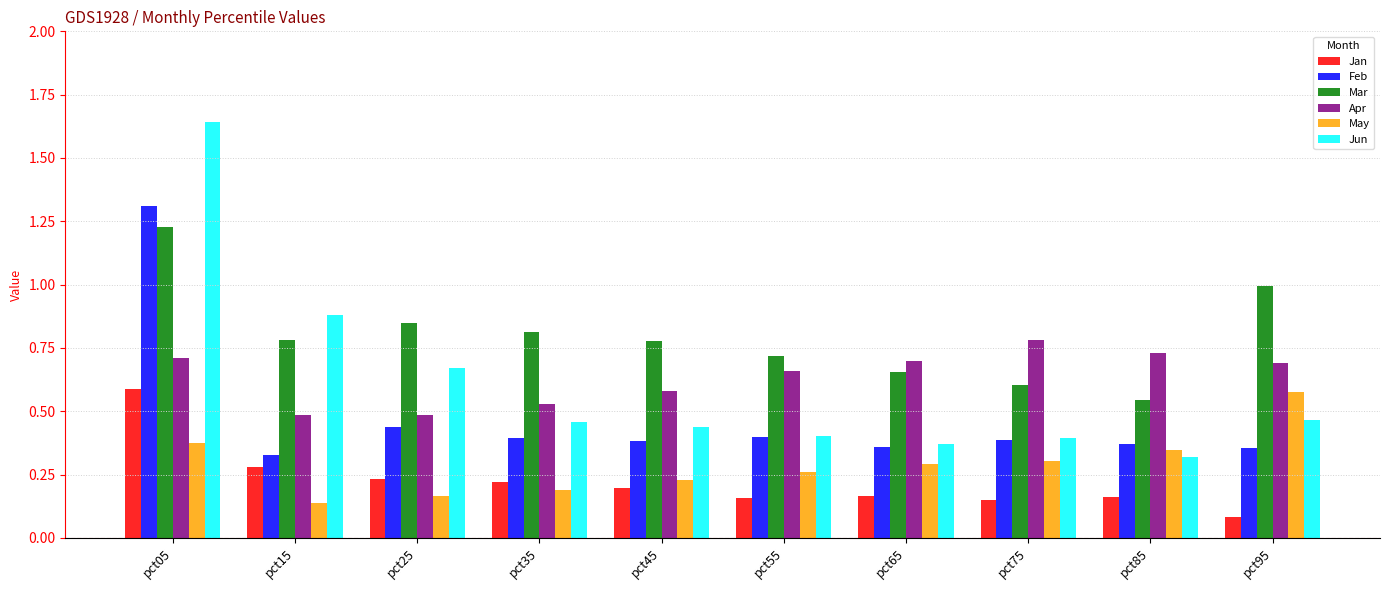

The Mar series shows 0.4 at pct65. True or false?

False